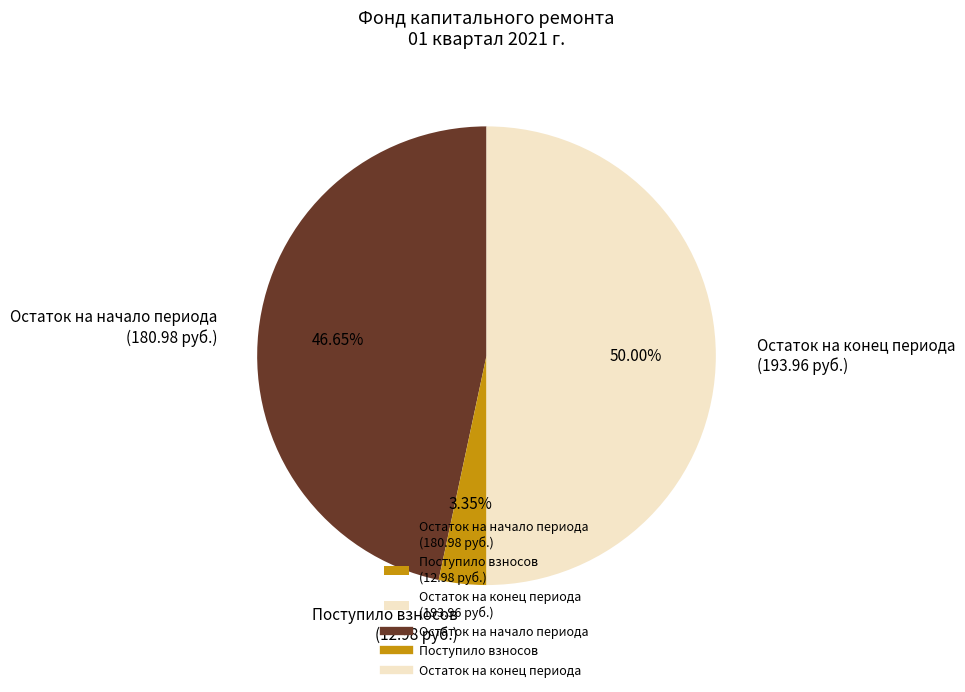

What is the largest slice in the pie chart?

Остаток на конец периода (193.96 руб.)